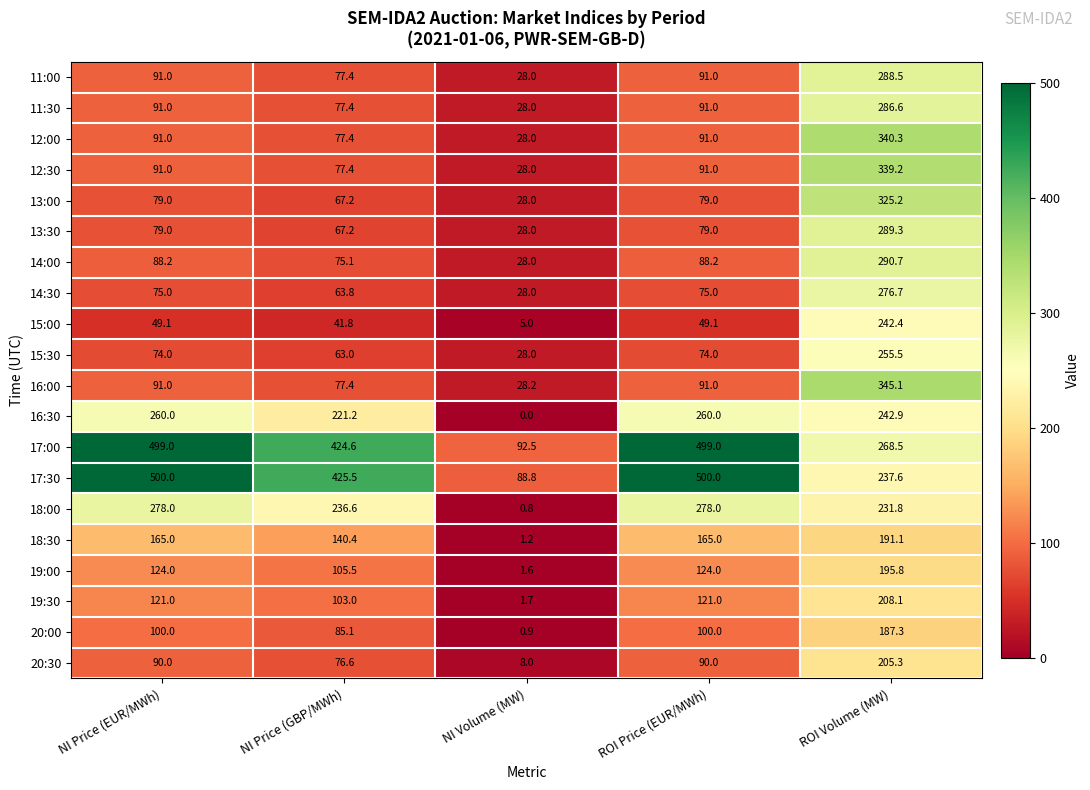

List the series in order of their peak value, lowest first.

20:00, 18:30, 19:00, 20:30, 19:30, 15:00, 15:30, 16:30, 14:30, 18:00, 11:30, 11:00, 13:30, 14:00, 13:00, 12:30, 12:00, 16:00, 17:00, 17:30